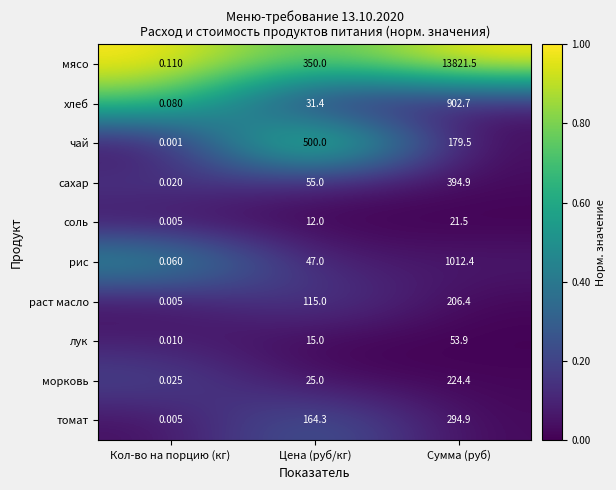

Is the value of чай at Сумма (руб) greater than the value of хлеб at Сумма (руб)?

No